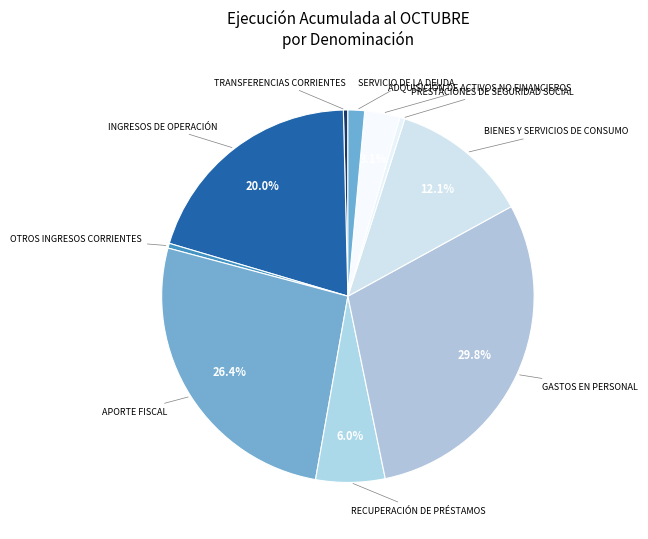

To the nearest percent, what is the difference between the largest and smallest slice percentages?

29%